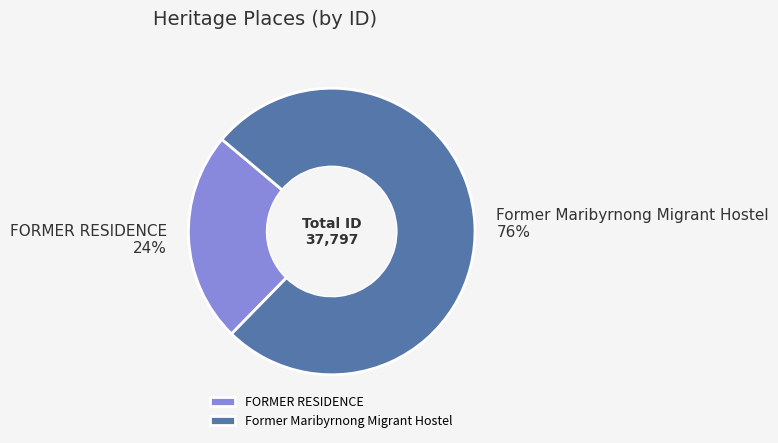

Is it true that Former Maribyrnong Migrant Hostel is 76% of the pie?

True